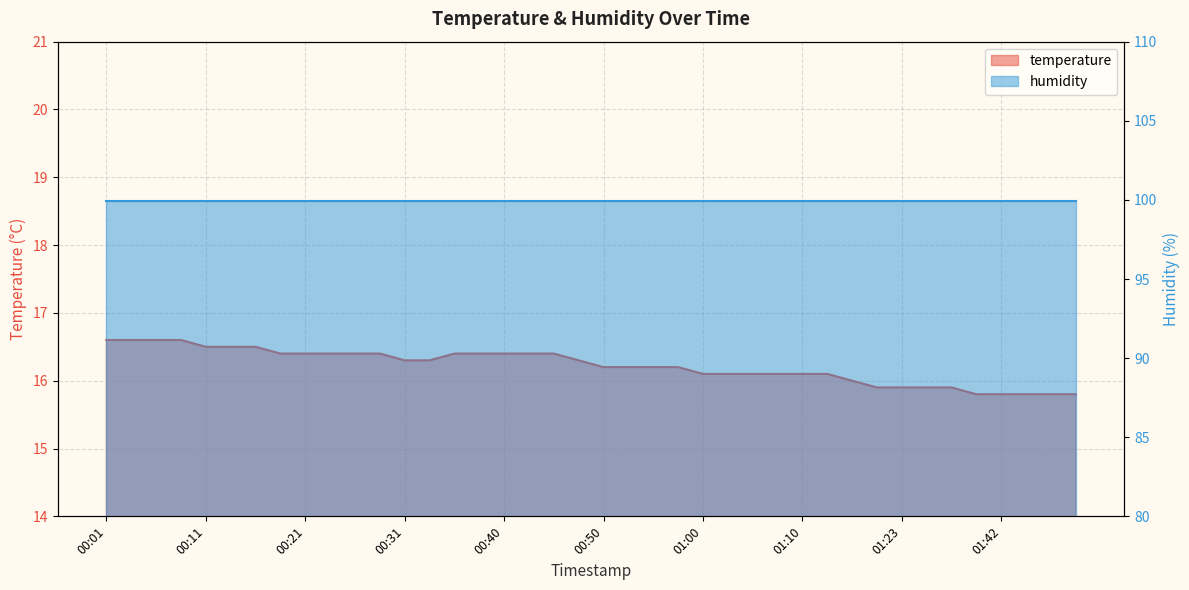

What is the label of the 16th point from the right?

01:00